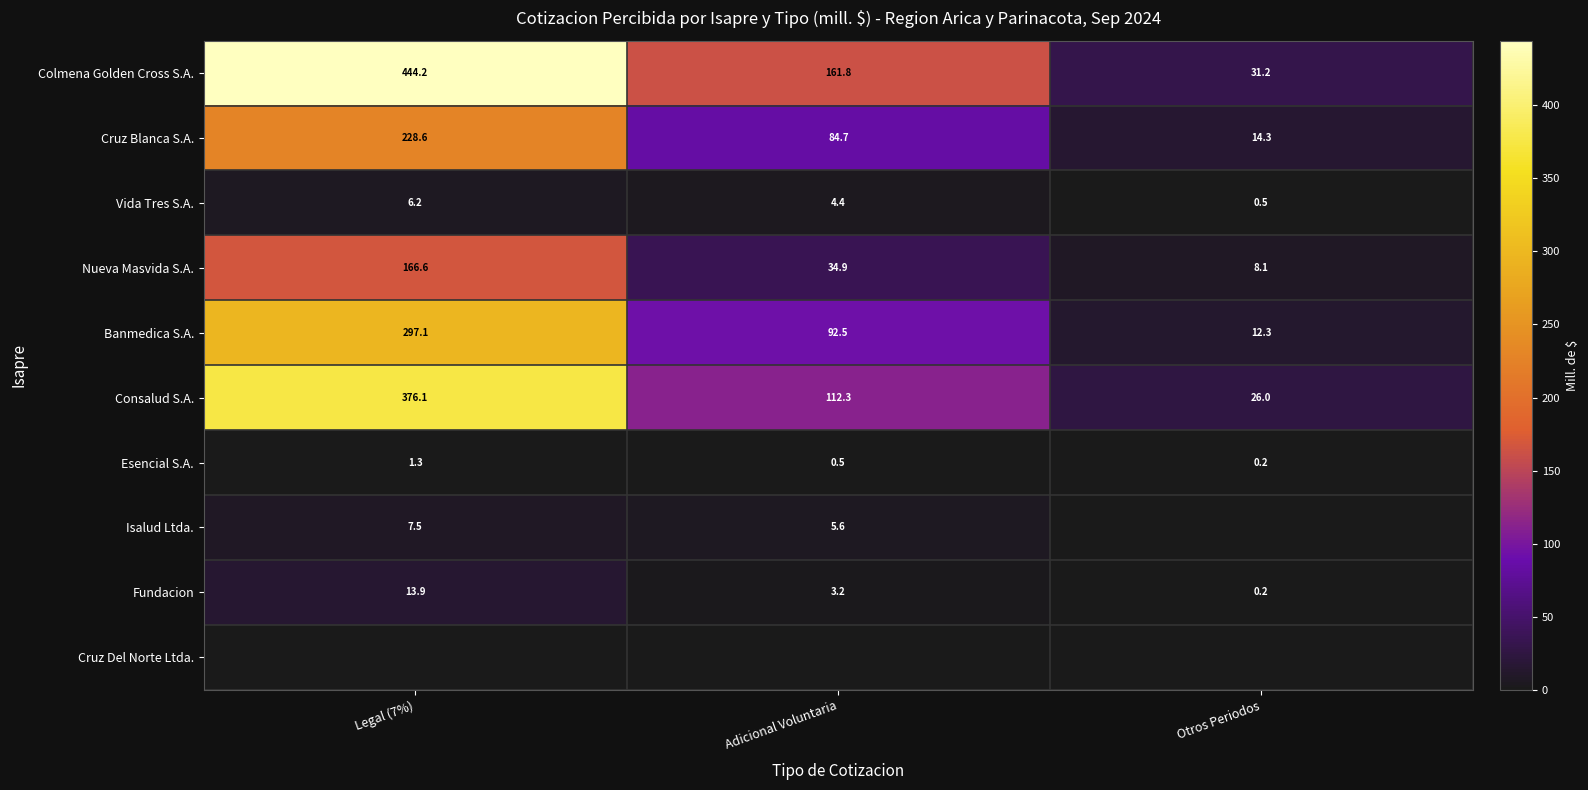

What is the total value across all series at Adicional Voluntaria?

499.8